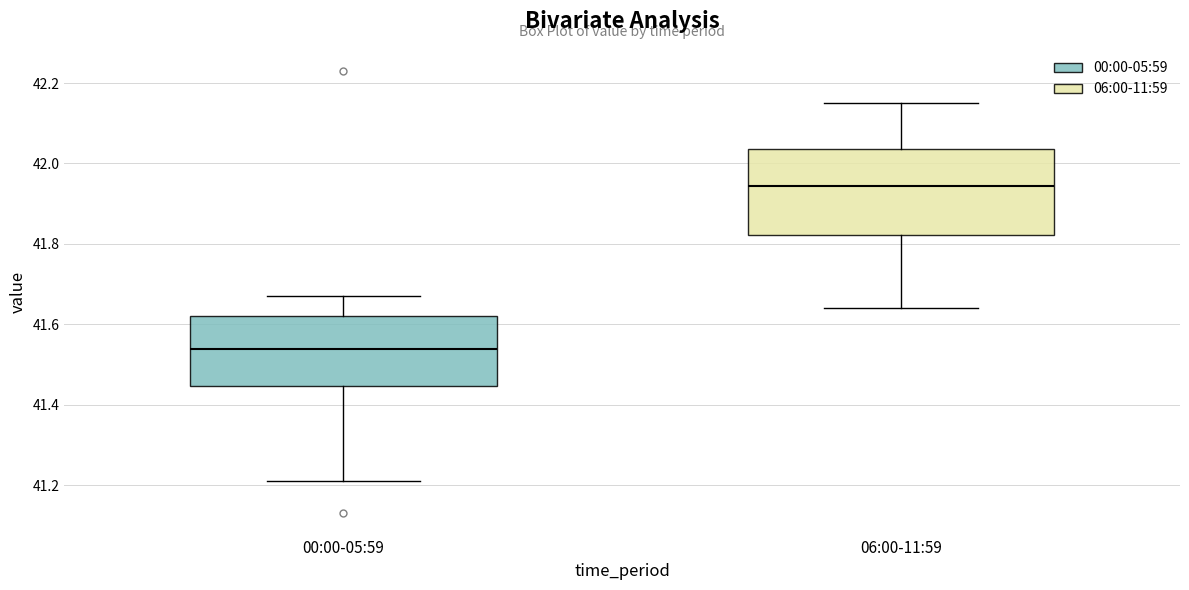

Reading left to right, transcribe this box plot: for each box, give where its median line is, the range the box spans, and where its two whiskers end, as read against the y-axis. The values are not printed on the chart, so give them approximately, as read against the axis.

00:00-05:59: median 41.54, box 41.44 to 41.62, whiskers 41.22 to 41.68
06:00-11:59: median 41.94, box 41.82 to 42.04, whiskers 41.64 to 42.16